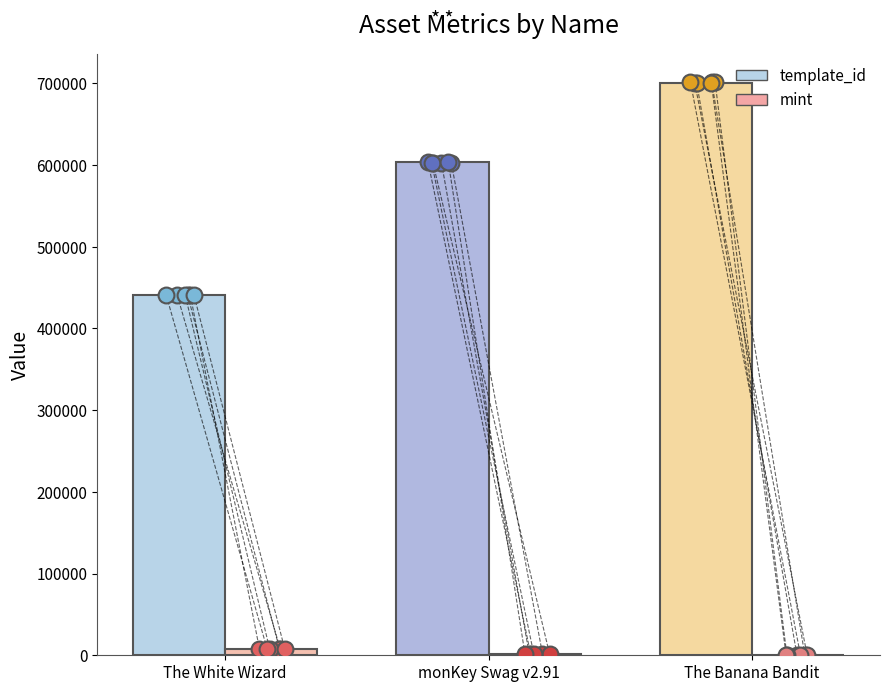

Which series reaches the maximum Y coordinate?

template_id